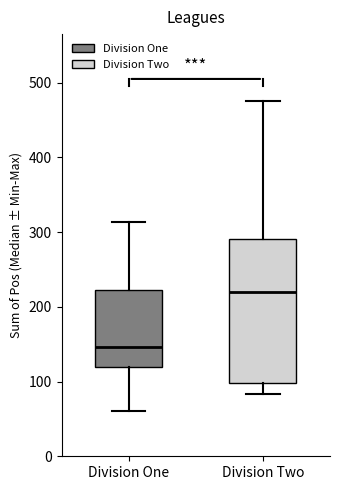

Reading left to right, read every box against the y-axis: the position of its median line, the range the box covers, and the ends of its whiskers. The values are not printed on the chart, so give them approximately, as read against the axis.

Division One: median 150, box 120 to 220, whiskers 60 to 310
Division Two: median 220, box 100 to 290, whiskers 80 to 480